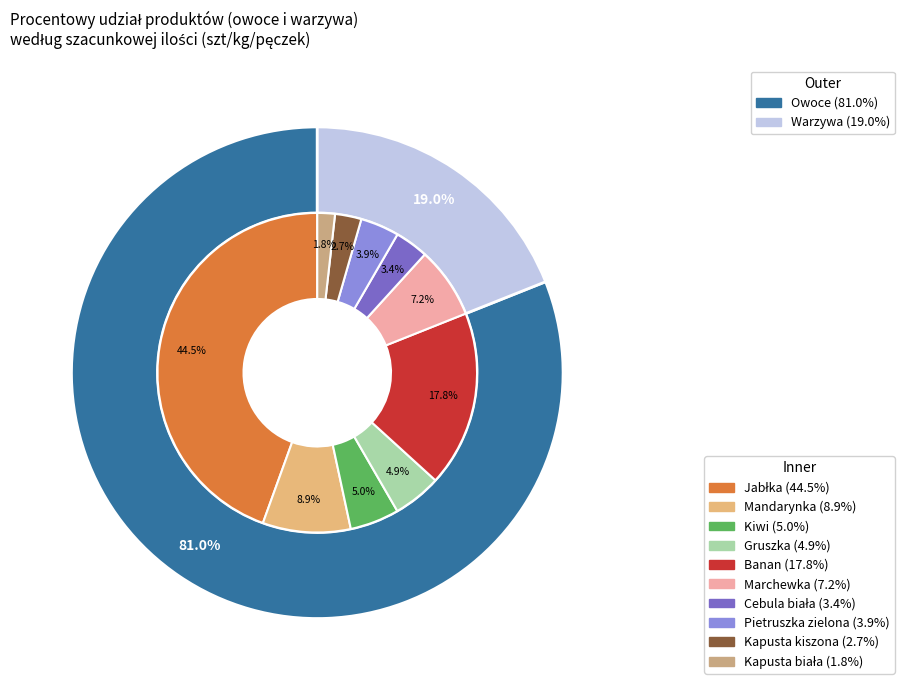

Does Marchewka represent more than half of the total?

No